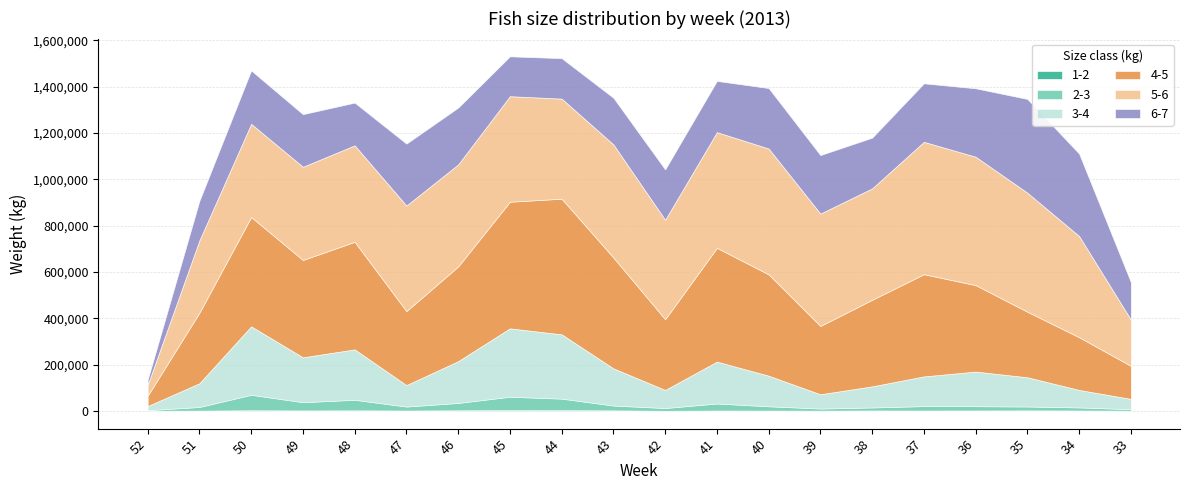

The 1-2 series shows 4090.7 at 35. True or false?

False